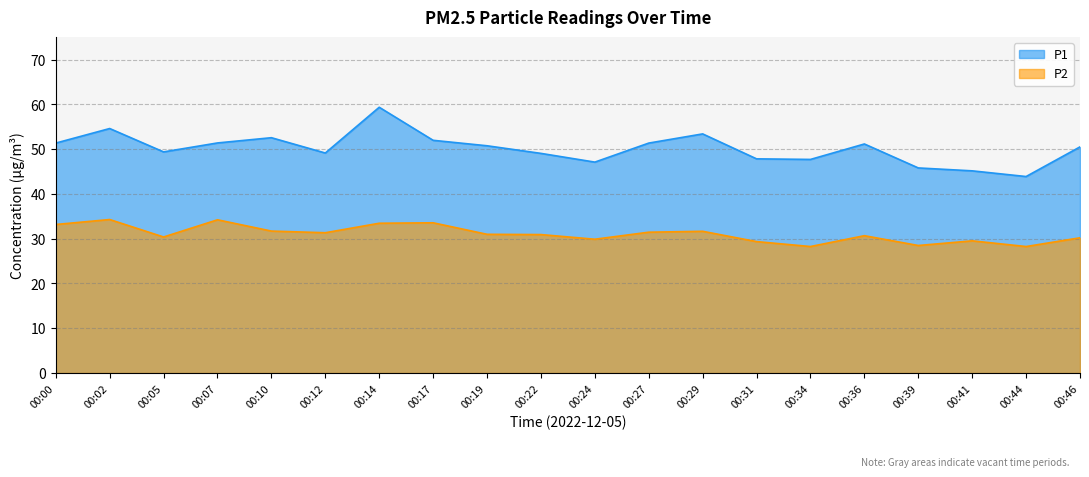

The value of P2 at 00:00 is 33.2. True or false?

True